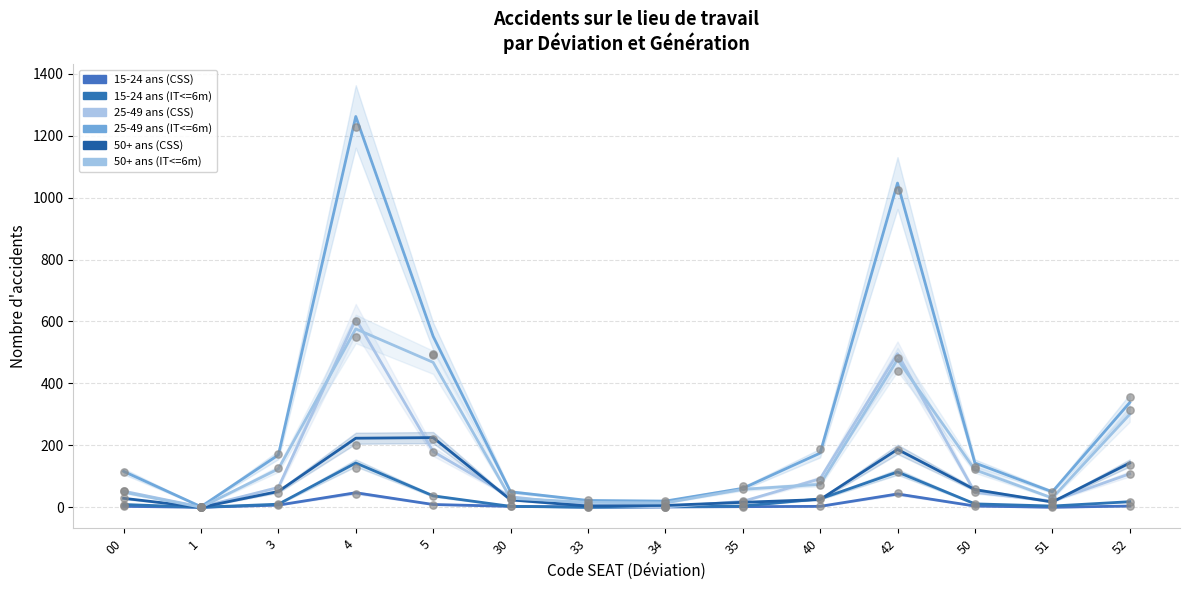

Which series contains the lowest Y value?

15-24 ans (CSS)